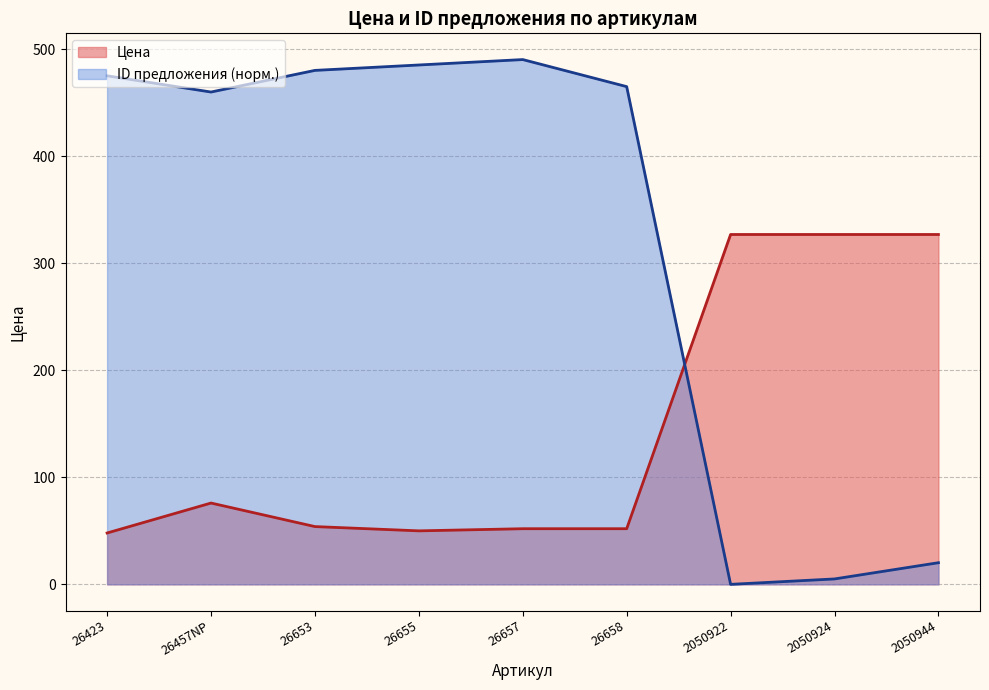

Rank the series by their average value, from highest to lowest.

ID предложения (норм.), Цена